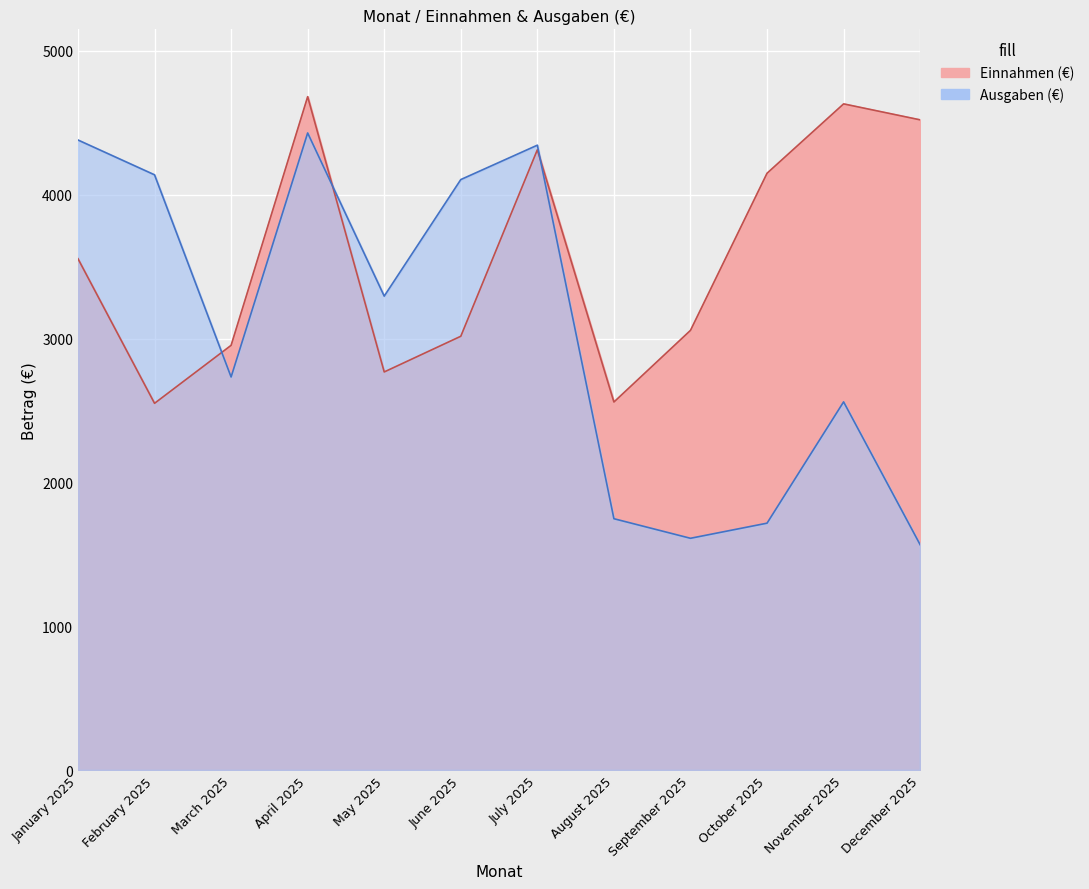

List the series in order of their overall mean, highest first.

Einnahmen (€), Ausgaben (€)